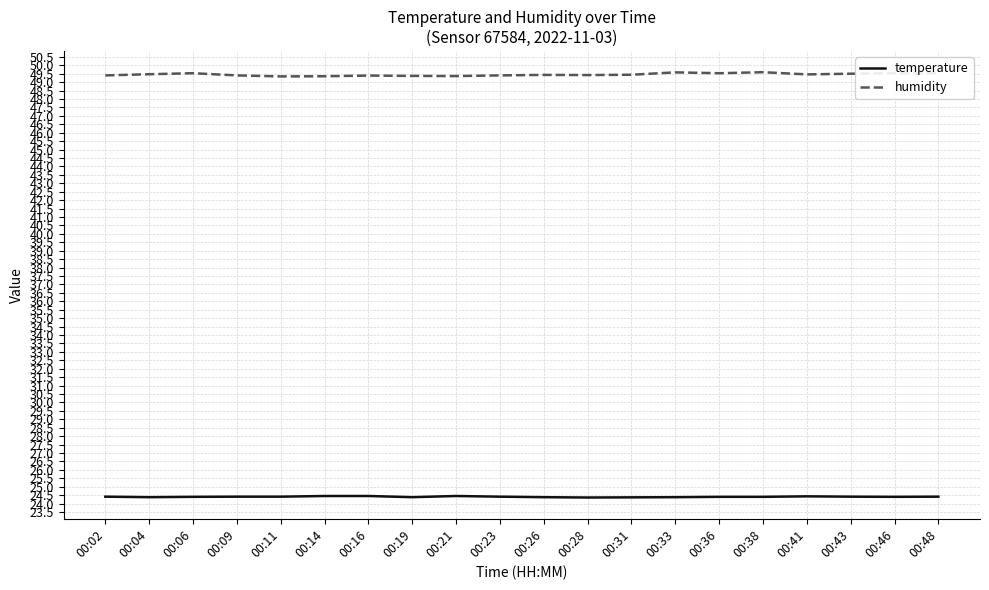

At 00:31, list the series in order from largest to smallest.

humidity, temperature